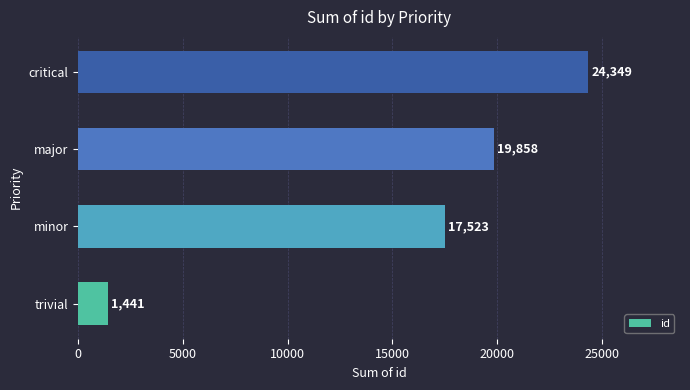

How many data points are less than 19858?

2